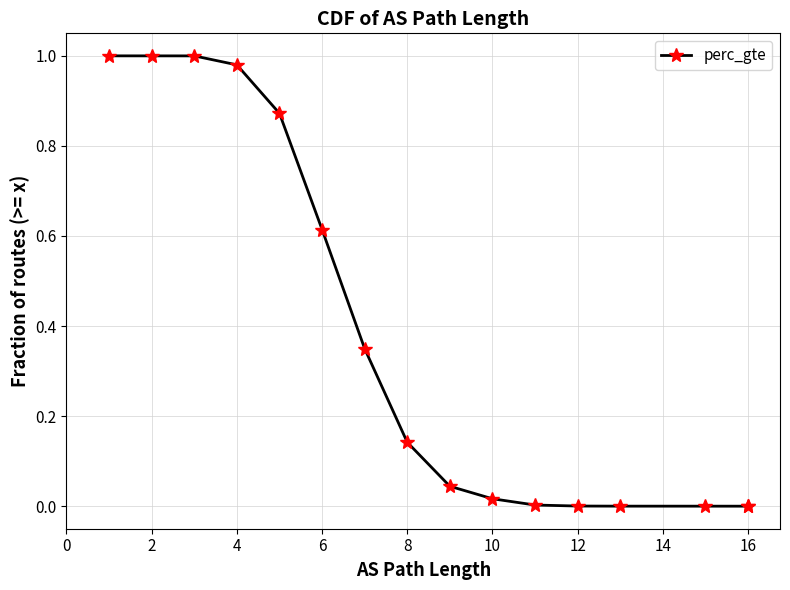

Which has a higher value, 12 or 14?

12